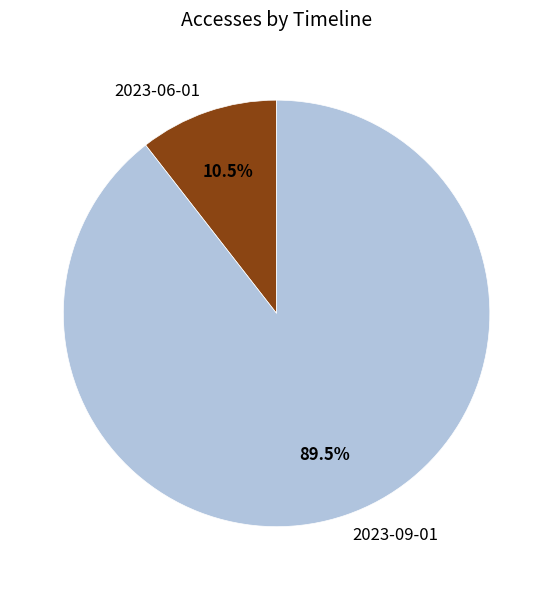

Count the number of slices in the pie.

2